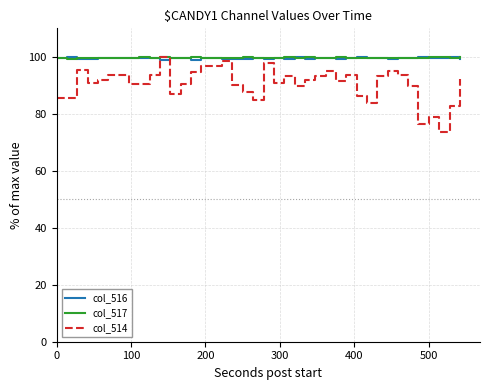

Does the chart have visible grid lines?

Yes